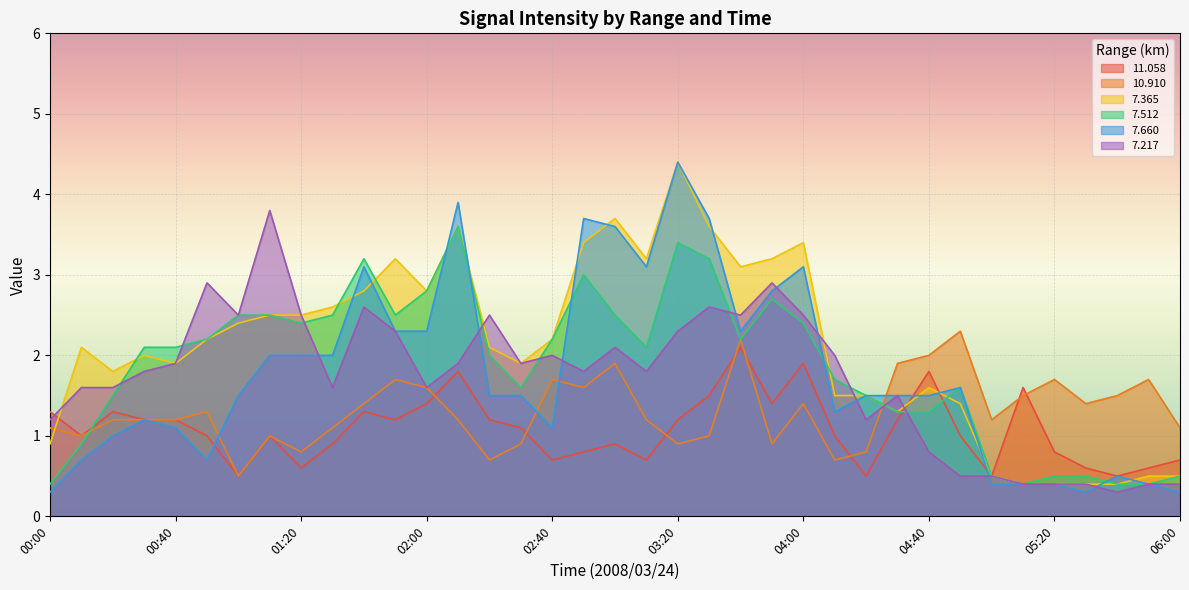

What is the difference between the maximum and minimum values in the   7.660 series?

4.1